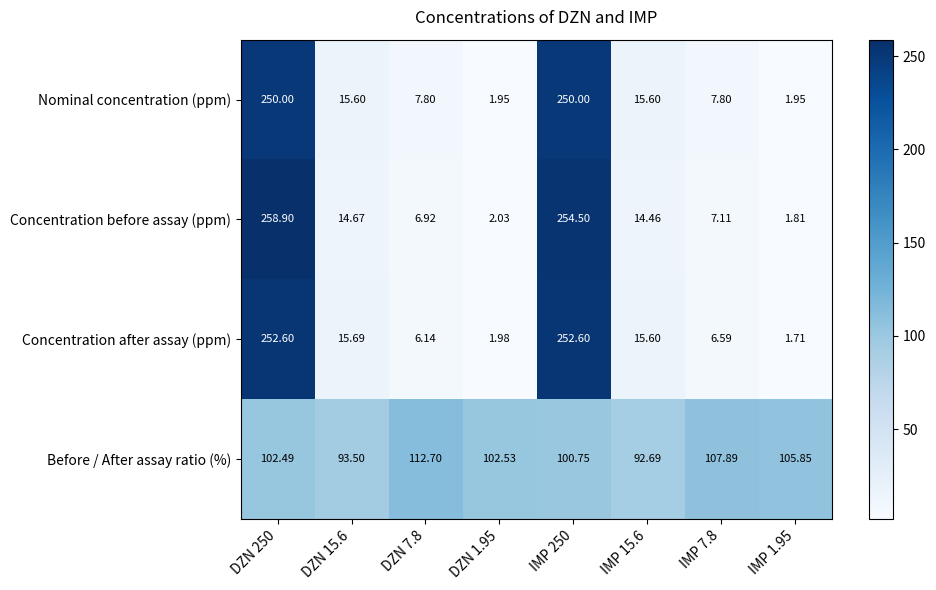

Between IMP 7.8 and IMP 1.95, which series saw the biggest shift?

Nominal concentration (ppm)